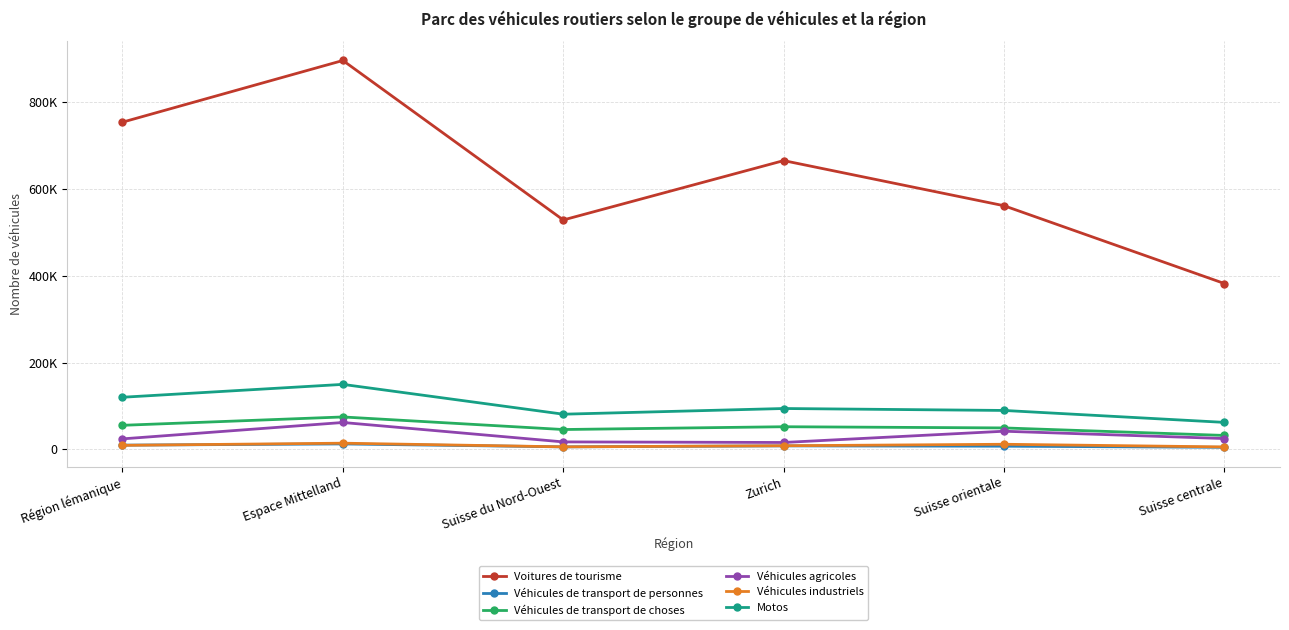

Does the chart have visible grid lines?

Yes